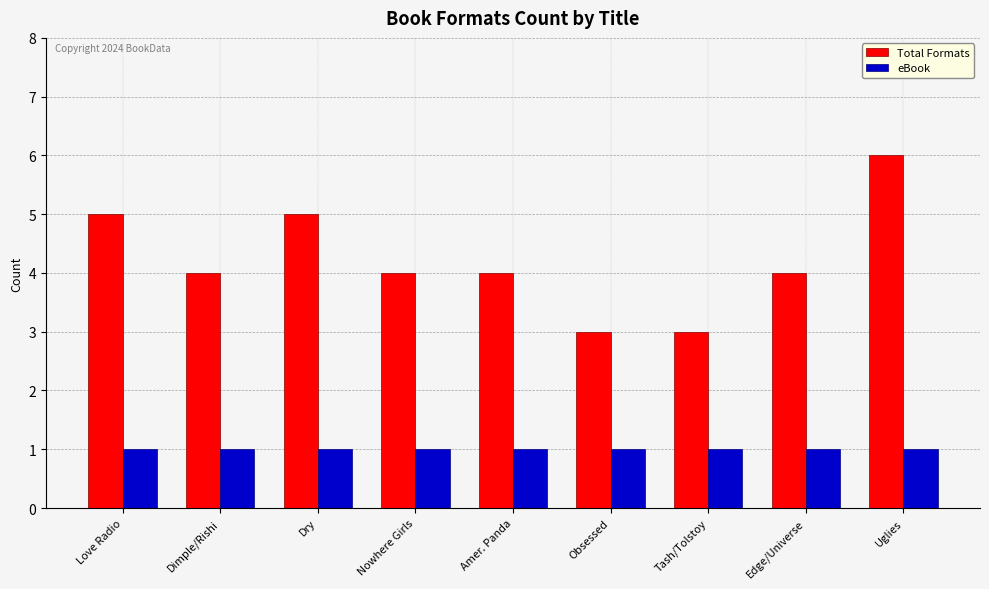

What is the sum of all eBook values?

9